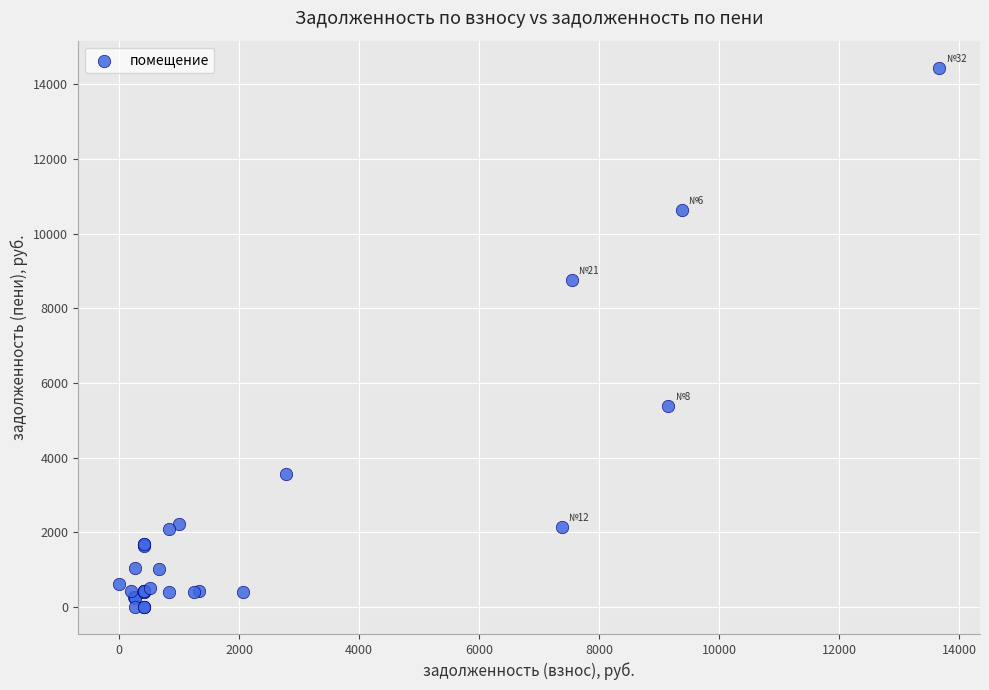

What Y value in the scatter plot is closest to 7223?

8769.2